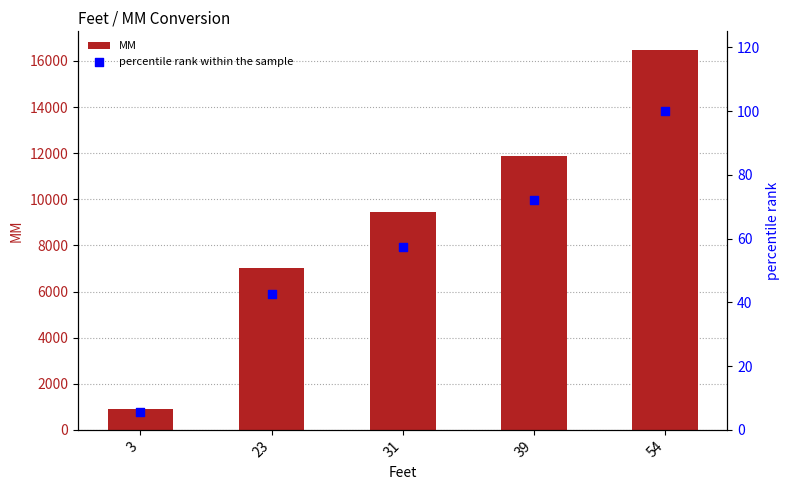

Is the value of percentile rank within the sample at 23 greater than the value of MM at 31?

No